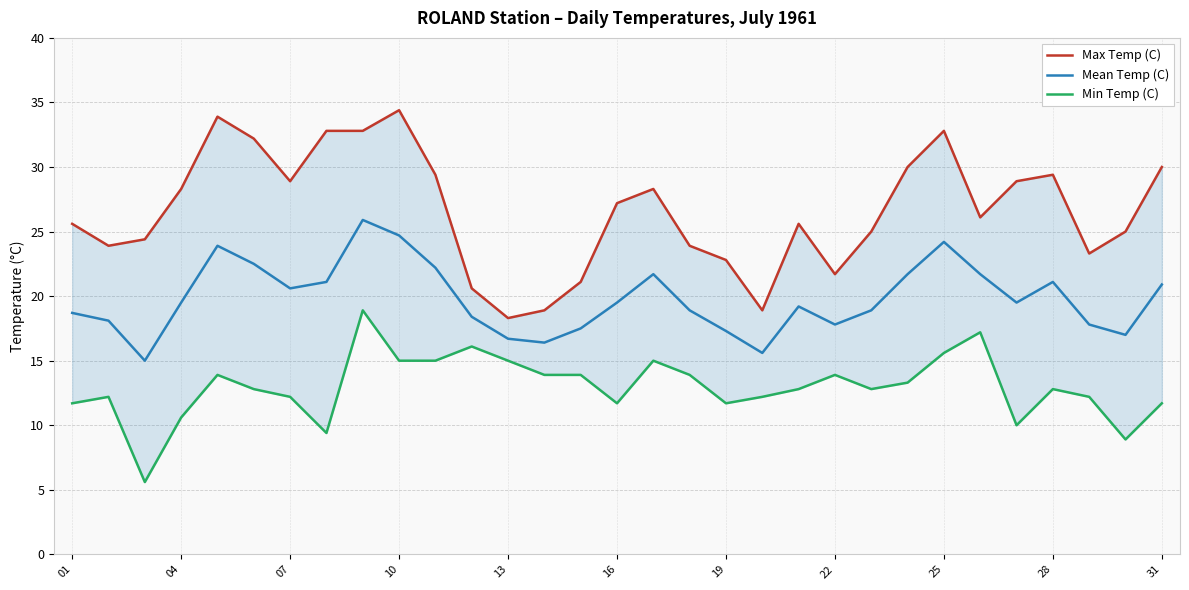

What is the maximum value for Mean Temp (C)?

25.9